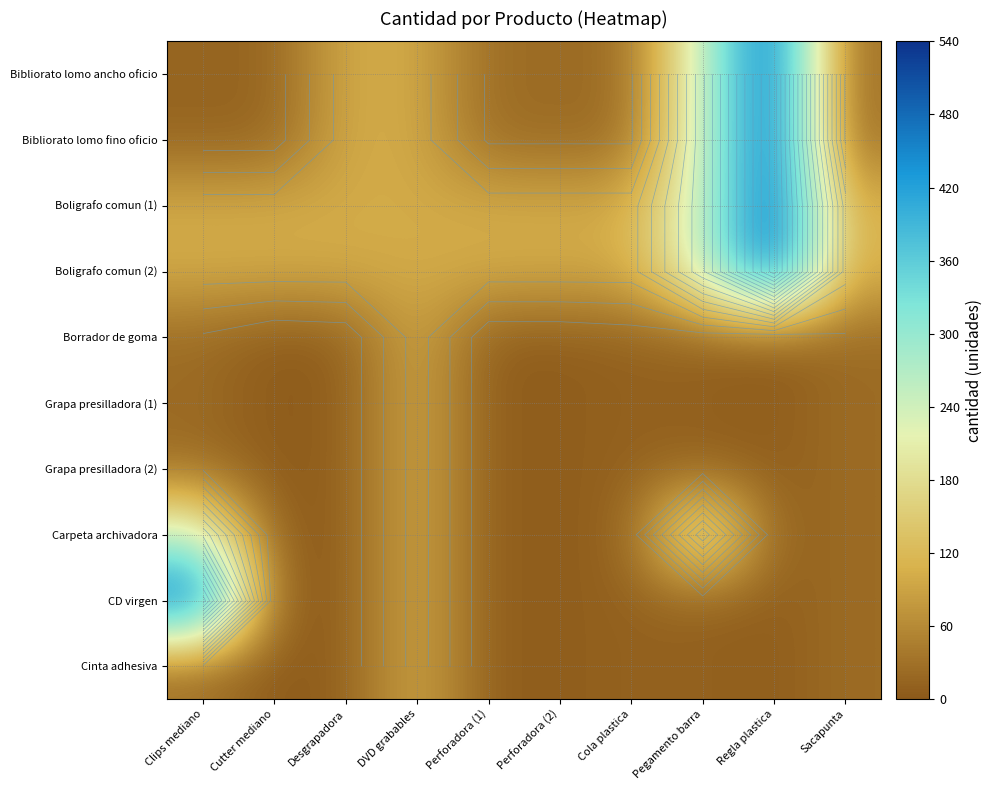

At which label does CD virgen reach its minimum?

Cutter mediano